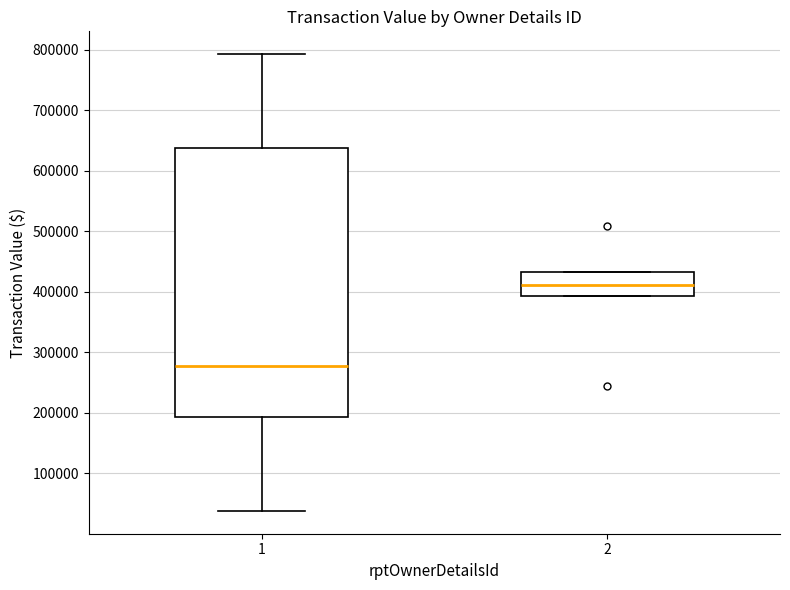

Reading left to right, read every box against the y-axis: the position of its median line, the range the box covers, and the ends of its whiskers. The values are not printed on the chart, so give them approximately, as read against the axis.

1: median 280000, box 190000 to 640000, whiskers 40000 to 790000
2: median 410000, box 390000 to 430000, whiskers 390000 to 430000